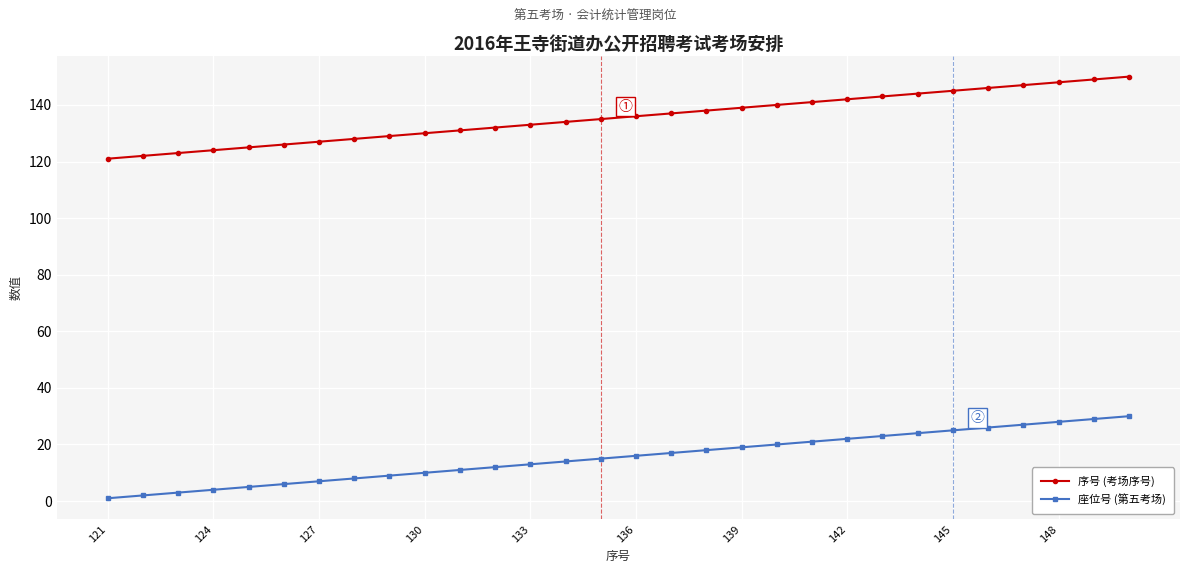

True or false: 序号 (考场序号) and 座位号 (第五考场) intersect in this chart.

False